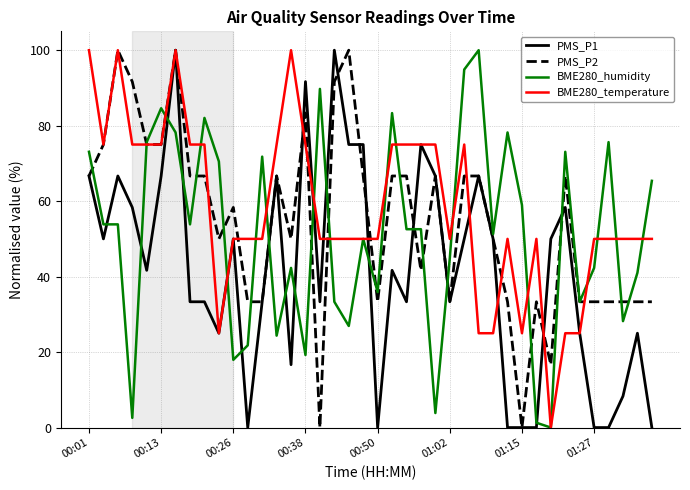

What is the difference between the second highest and minimum values in the PMS_P2 series?

100.0